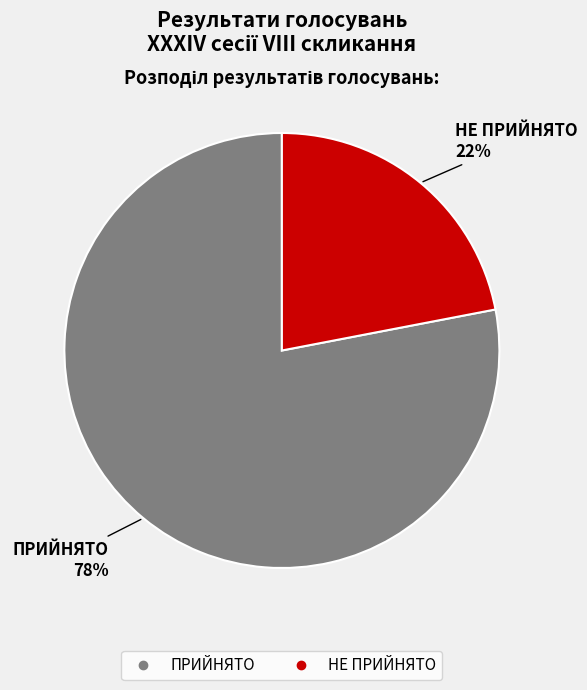

Is the sum of НЕ ПРИЙНЯТО and ПРИЙНЯТО greater than half?

Yes